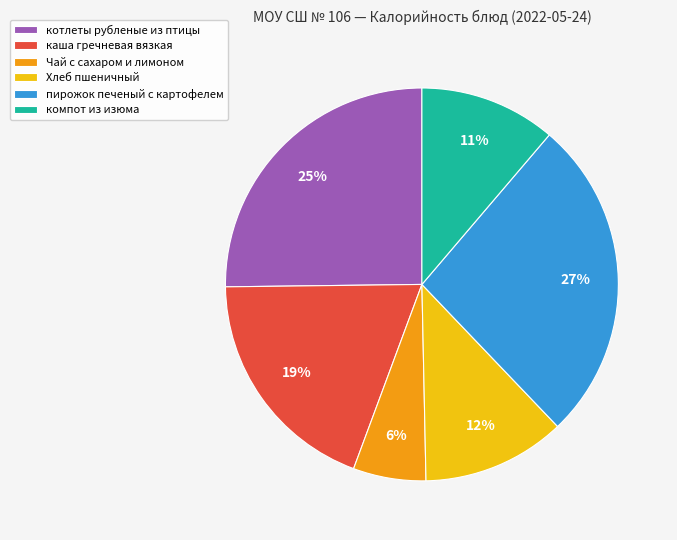

What is the ratio of the value at Хлеб пшеничный to the value at каша гречневая вязкая?

0.6